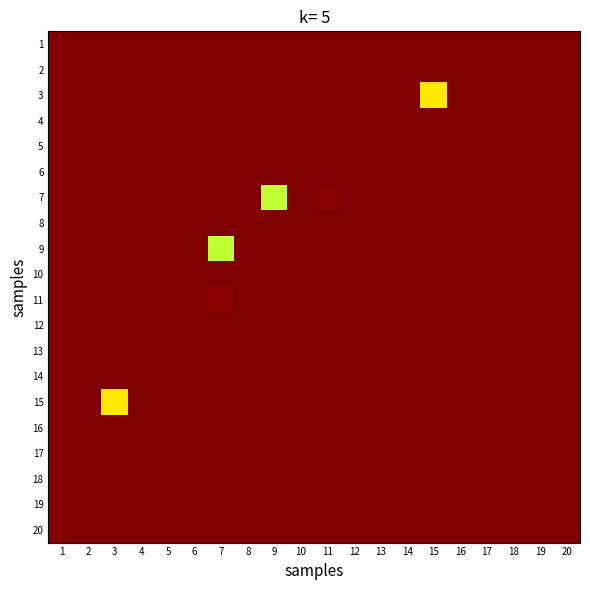

What is the total value across all series at 12?

20.0